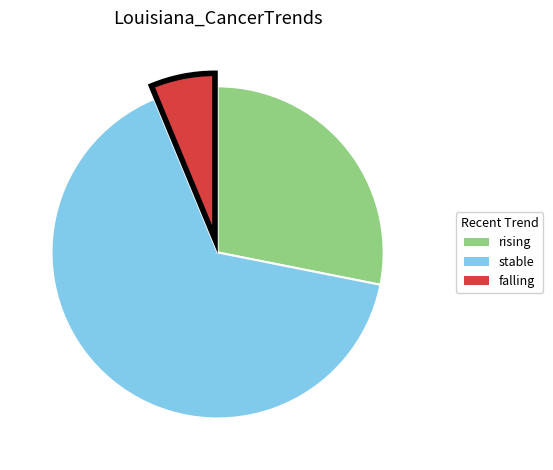

Do rising and stable together represent more than half of the pie?

Yes